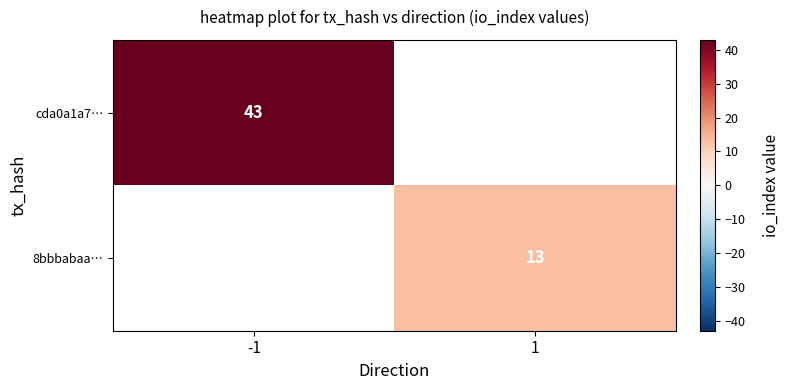

True or false: 8bbbabaa… has a value of 21 at 1.

False